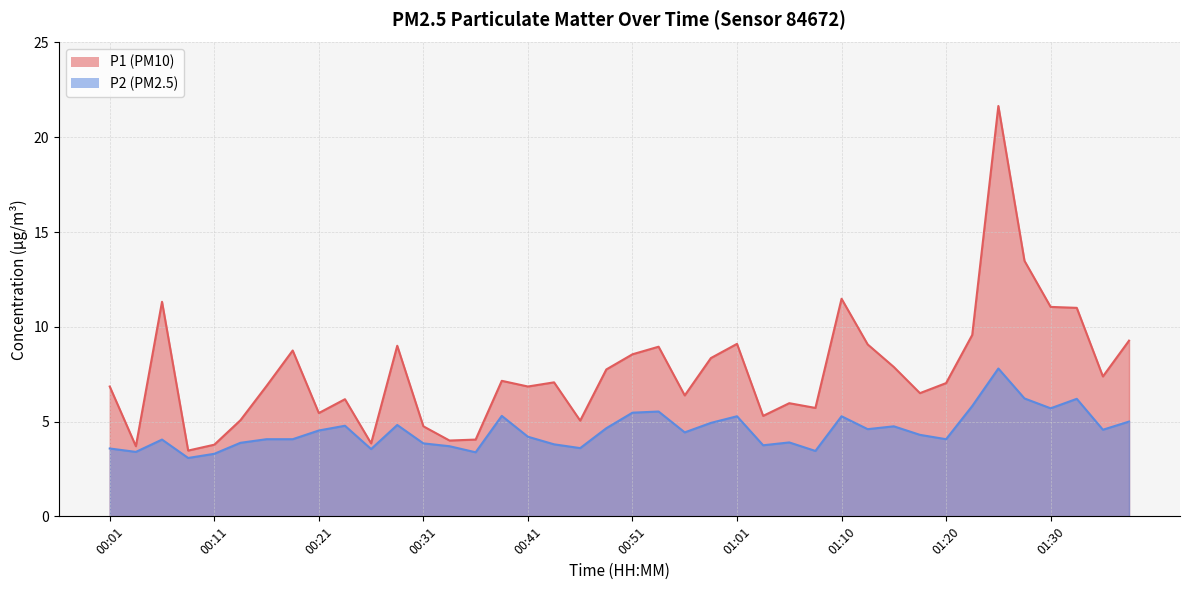

The P1 series shows 4.0 at 00:34. True or false?

True